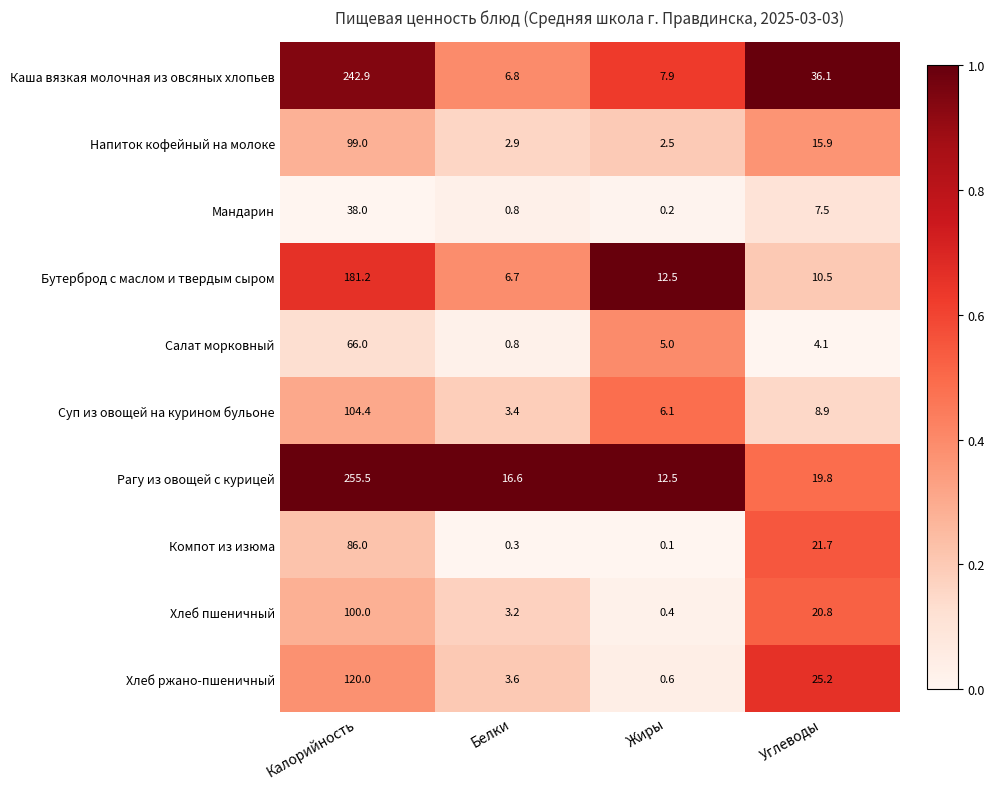

Which series changed the most between Калорийность and Белки?

Рагу из овощей с курицей